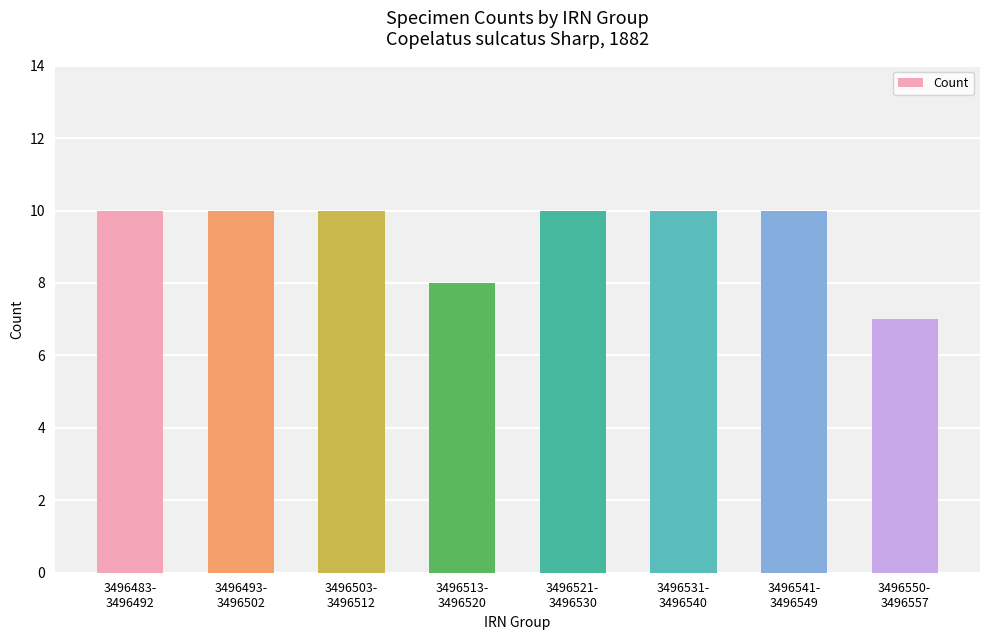

What is the greatest value displayed?

10